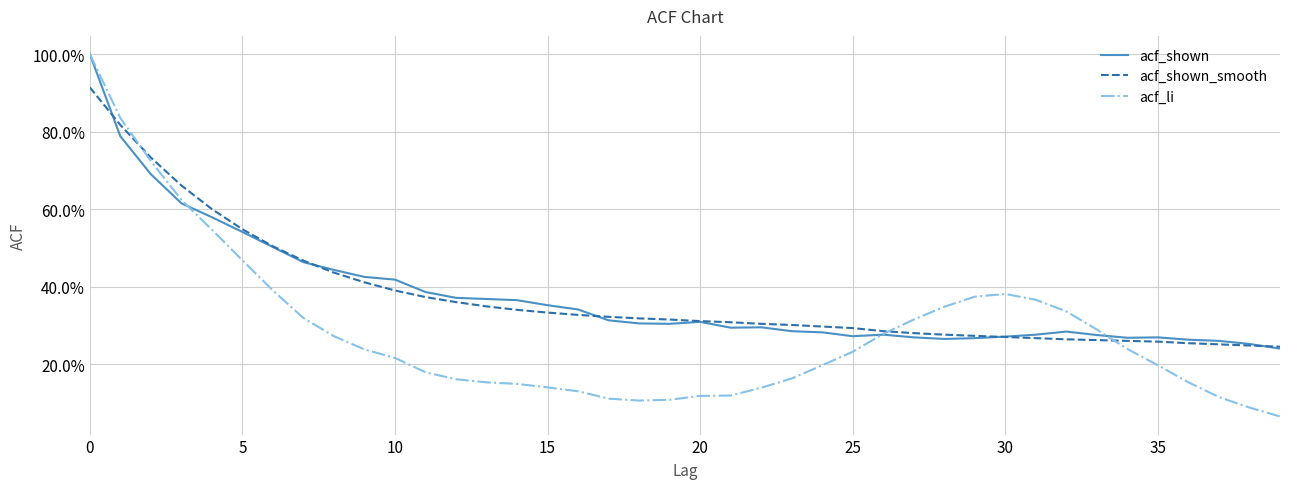

Does the chart have visible grid lines?

Yes